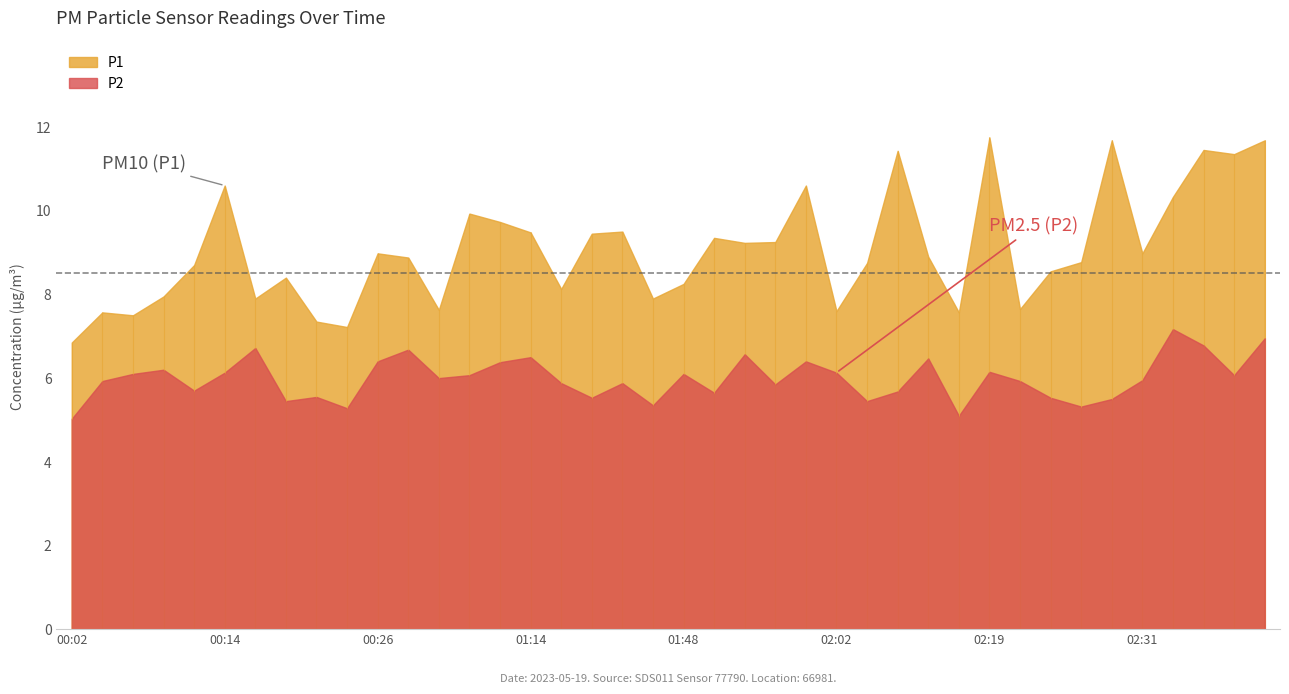

How many values in the P1 series exceed 8?

28